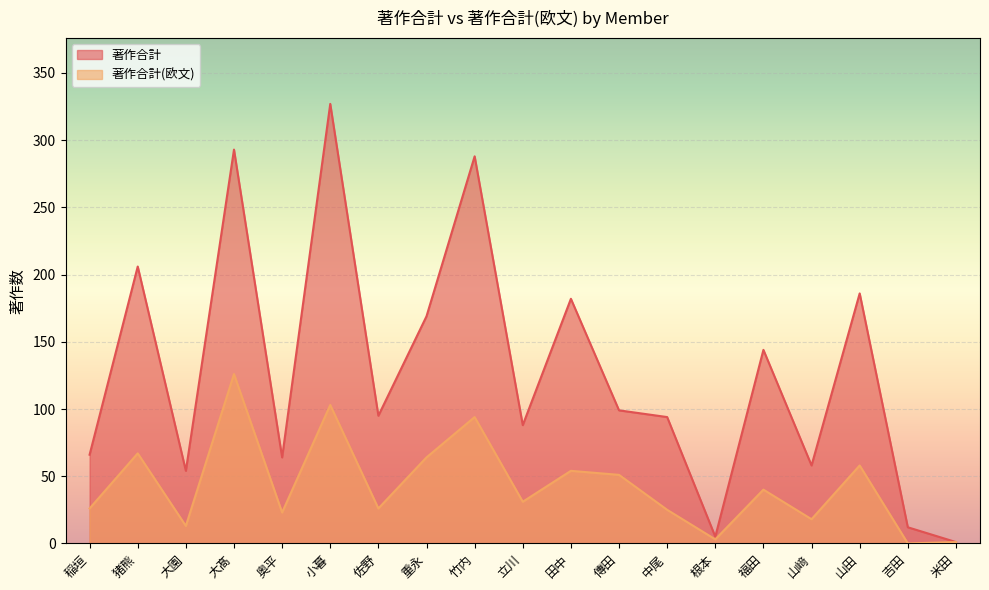

Reading left to right, transcribe all the data shown in this chart.

著作合計: 66	206	54	293	64	327	95	169	288	88	182	99	94	5	144	58	186	12	1
著作合計(欧文): 26	67	13	126	23	103	26	64	94	31	54	51	25	3	40	18	58	0	1